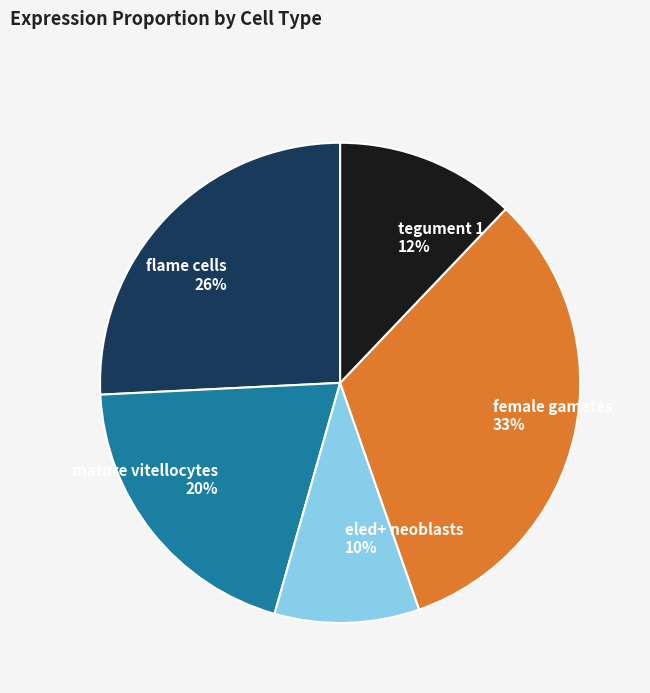

The female gametes slice represents 33% of the pie. True or false?

True